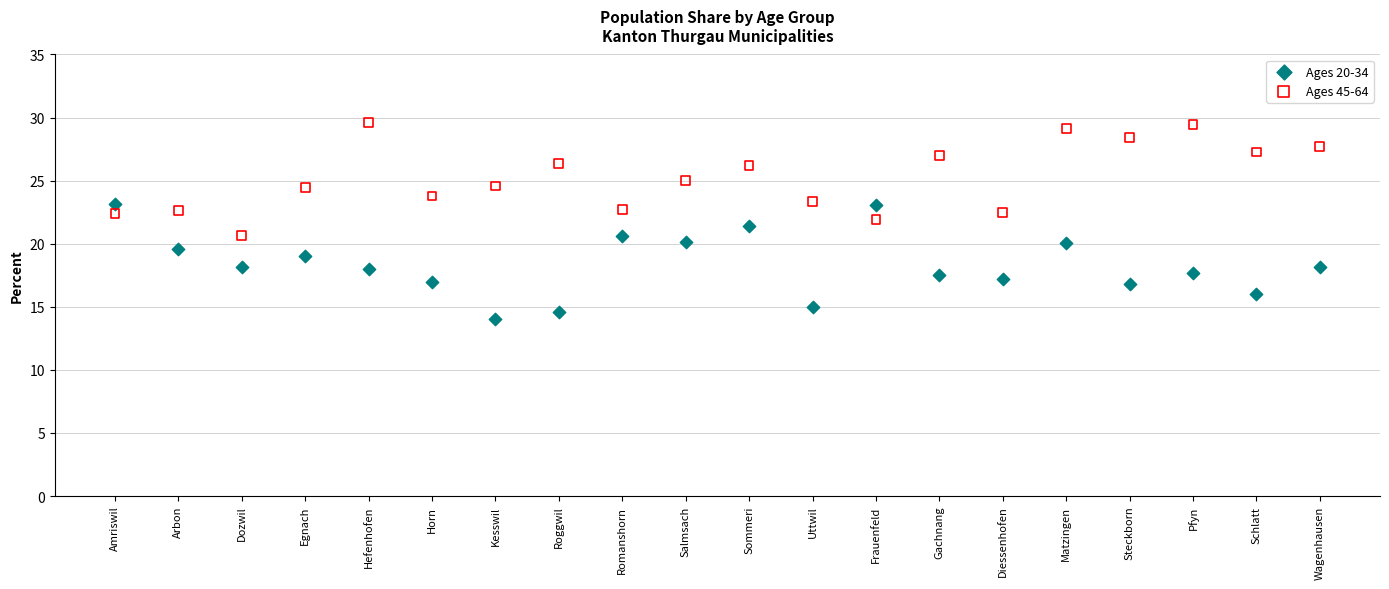

Which series reaches the maximum Y coordinate?

Ages 45-64